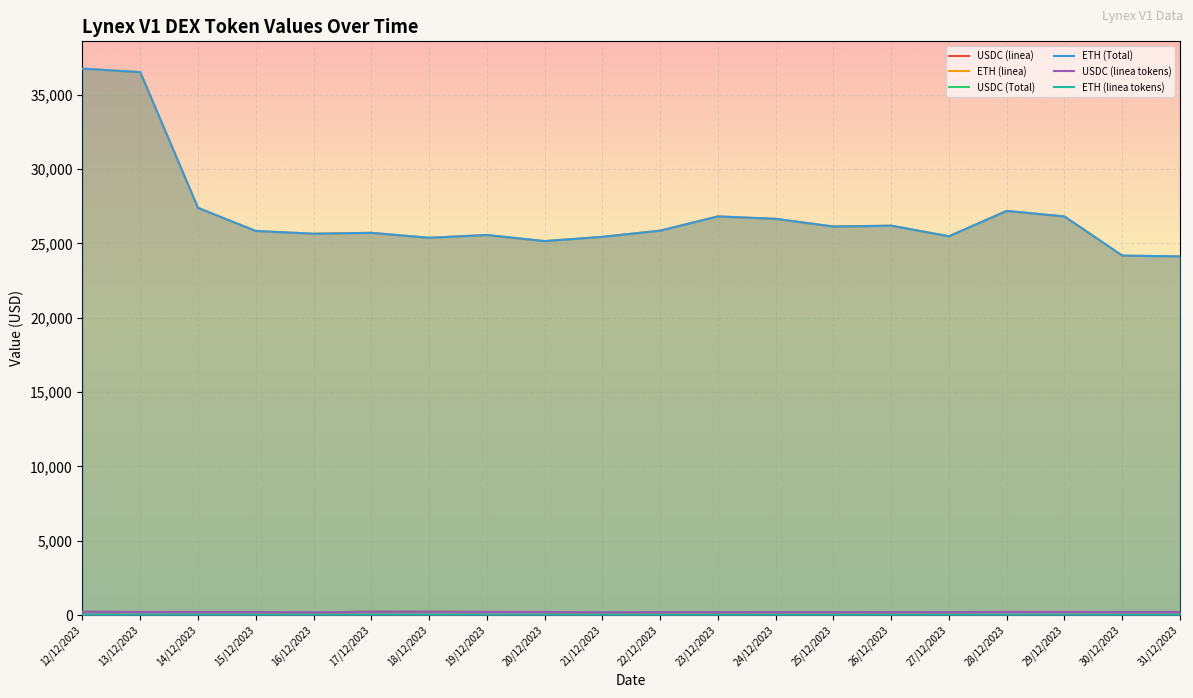

Reading right to left, list all the values displayed in this chart.

USDC (linea): 31/12/2023=210.1	30/12/2023=210.4	29/12/2023=213.4	28/12/2023=215.8	27/12/2023=206.3	26/12/2023=205.8	25/12/2023=207.4	24/12/2023=207.2	23/12/2023=207.9	22/12/2023=206.9	21/12/2023=188.0	20/12/2023=213.0	19/12/2023=215.3	18/12/2023=228.0	17/12/2023=229.0	16/12/2023=184.7	15/12/2023=211.0	14/12/2023=210.6	13/12/2023=211.6	12/12/2023=225.2
ETH (linea): 31/12/2023=24128.9	30/12/2023=24182.7	29/12/2023=26814.6	28/12/2023=27188.5	27/12/2023=25483.0	26/12/2023=26195.6	25/12/2023=26137.5	24/12/2023=26654.9	23/12/2023=26818.9	22/12/2023=25859.4	21/12/2023=25444.1	20/12/2023=25158.8	19/12/2023=25568.4	18/12/2023=25380.2	17/12/2023=25714.4	16/12/2023=25653.6	15/12/2023=25838.1	14/12/2023=27393.7	13/12/2023=36523.3	12/12/2023=36756.5
USDC (Total): 31/12/2023=210.1	30/12/2023=210.4	29/12/2023=213.4	28/12/2023=215.8	27/12/2023=206.3	26/12/2023=205.8	25/12/2023=207.4	24/12/2023=207.2	23/12/2023=207.9	22/12/2023=206.9	21/12/2023=188.0	20/12/2023=213.0	19/12/2023=215.3	18/12/2023=228.0	17/12/2023=229.0	16/12/2023=184.7	15/12/2023=211.0	14/12/2023=210.6	13/12/2023=211.6	12/12/2023=225.2
ETH (Total): 31/12/2023=24128.9	30/12/2023=24182.7	29/12/2023=26814.6	28/12/2023=27188.5	27/12/2023=25483.0	26/12/2023=26195.6	25/12/2023=26137.5	24/12/2023=26654.9	23/12/2023=26818.9	22/12/2023=25859.4	21/12/2023=25444.1	20/12/2023=25158.8	19/12/2023=25568.4	18/12/2023=25380.2	17/12/2023=25714.4	16/12/2023=25653.6	15/12/2023=25838.1	14/12/2023=27393.7	13/12/2023=36523.3	12/12/2023=36756.5
USDC (linea tokens): 31/12/2023=210.2	30/12/2023=210.2	29/12/2023=213.5	28/12/2023=214.5	27/12/2023=206.5	26/12/2023=207.2	25/12/2023=207.5	24/12/2023=207.7	23/12/2023=207.7	22/12/2023=207.7	21/12/2023=187.7	20/12/2023=213.9	19/12/2023=215.1	18/12/2023=229.6	17/12/2023=229.6	16/12/2023=184.9	15/12/2023=210.6	14/12/2023=210.6	13/12/2023=210.6	12/12/2023=224.7
ETH (linea tokens): 31/12/2023=10.5	30/12/2023=10.5	29/12/2023=11.4	28/12/2023=11.4	27/12/2023=11.4	26/12/2023=11.5	25/12/2023=11.5	24/12/2023=11.5	23/12/2023=11.5	22/12/2023=11.5	21/12/2023=11.5	20/12/2023=11.6	19/12/2023=11.6	18/12/2023=11.5	17/12/2023=11.5	16/12/2023=11.6	15/12/2023=11.2	14/12/2023=12.1	13/12/2023=16.6	12/12/2023=16.6